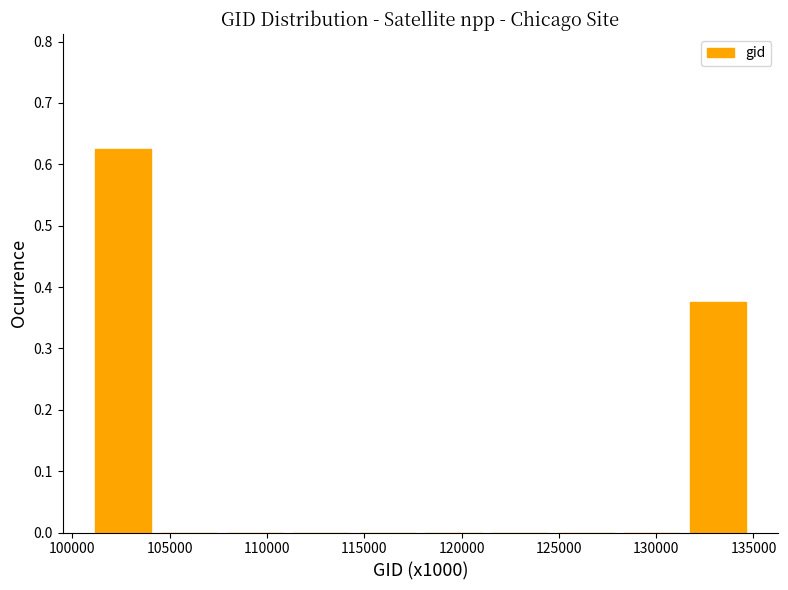

Reading left to right, list every bar in this chart as the range it spans on the x-axis followed by its height. Neither the bar edges nor the heights are printed on the chart, so give them approximately, as read against the axes.

101000 to 104500: 0.63
104500 to 107500: 0
107500 to 111000: 0
111000 to 114500: 0
114500 to 118000: 0
118000 to 121500: 0
121500 to 124500: 0
124500 to 128000: 0
128000 to 131500: 0
131500 to 135000: 0.38